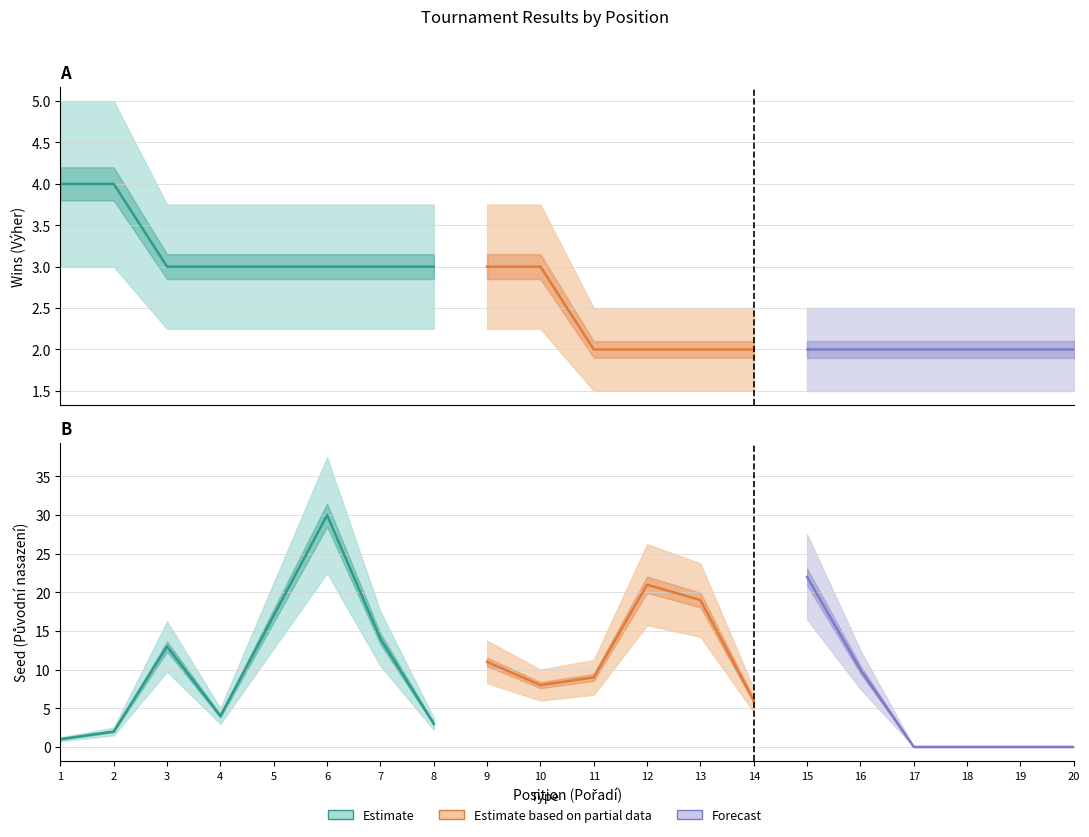

At which category does Seed reach its first local peak?

3